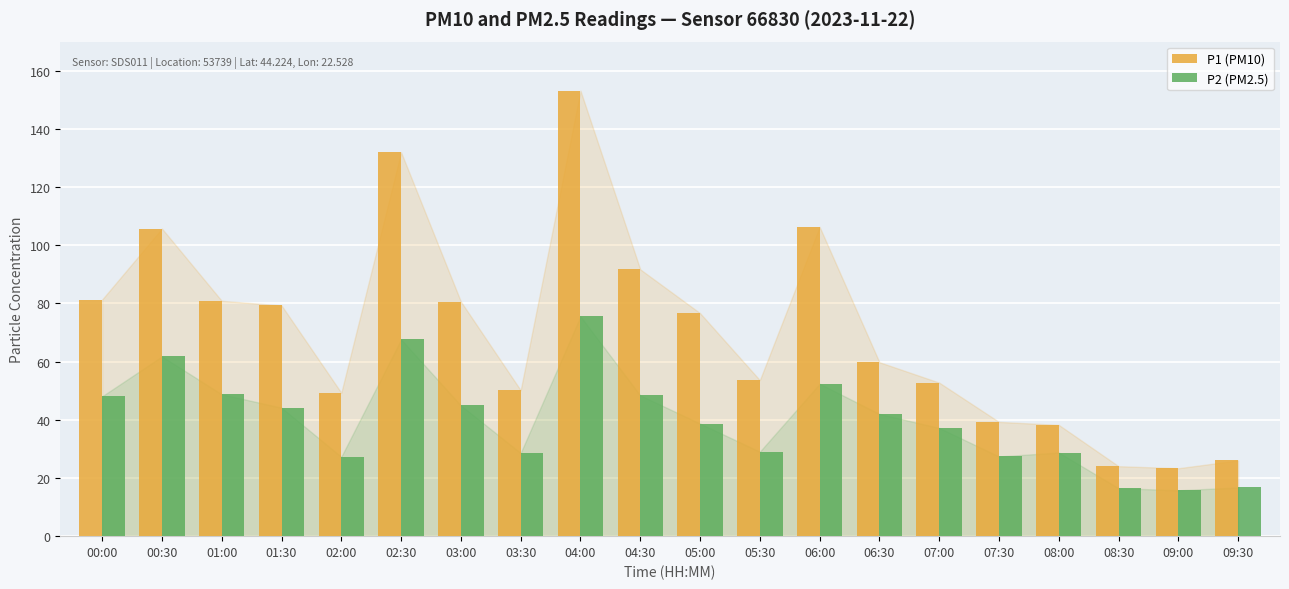

List the series in order of their overall mean, lowest first.

P2 (PM2.5), P1 (PM10)